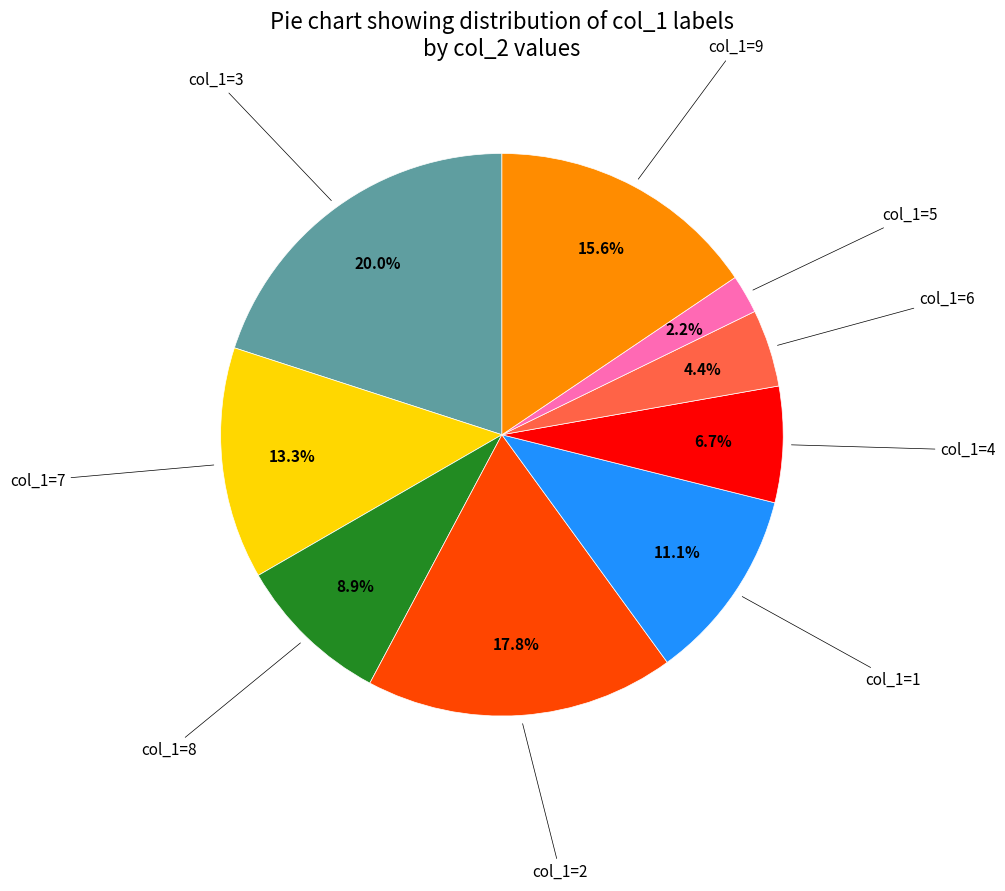

Is there any slice that represents more than half of the pie?

No